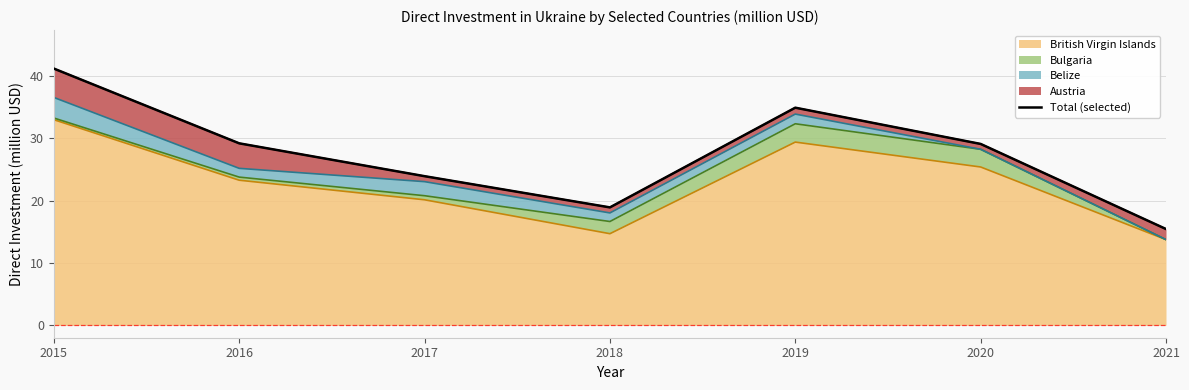

Where does the data first go above 29?

2015